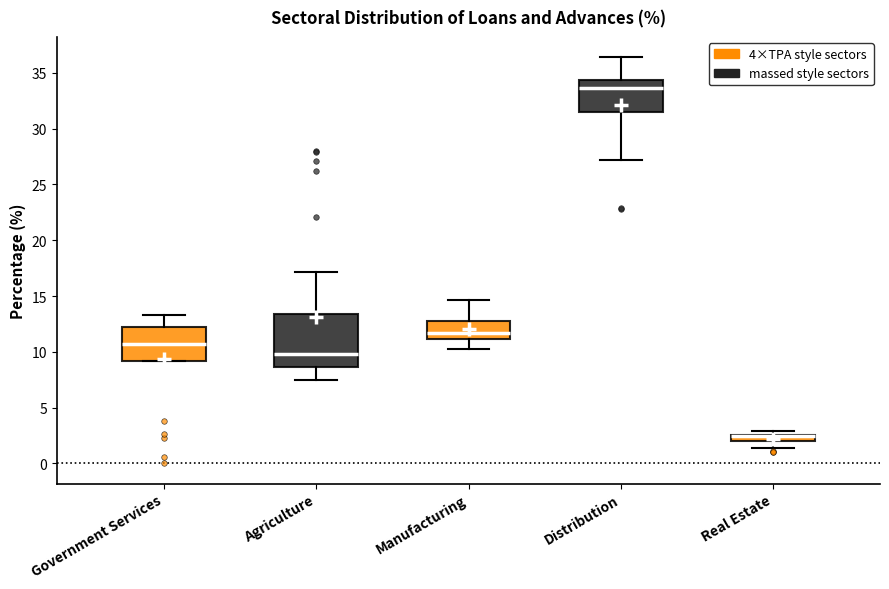

Where does the upper whisker of the box for Distribution end on the y-axis? The values are not printed on the chart, so give them approximately, as read against the axis.

36.5